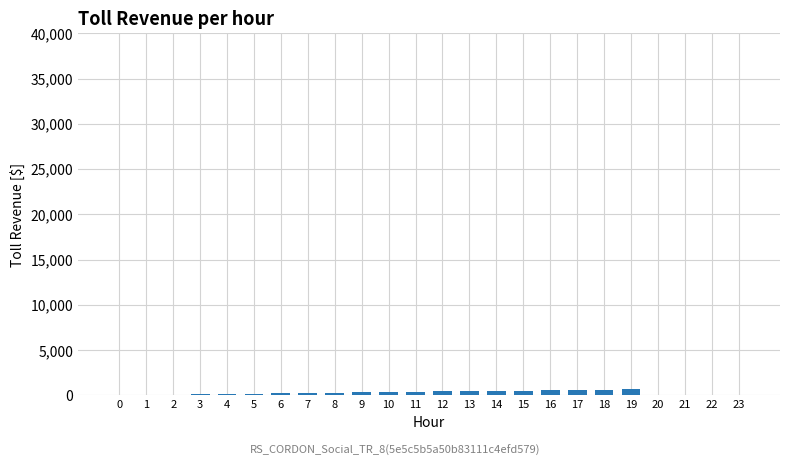

Is it true that the value at 23 is 0?

True